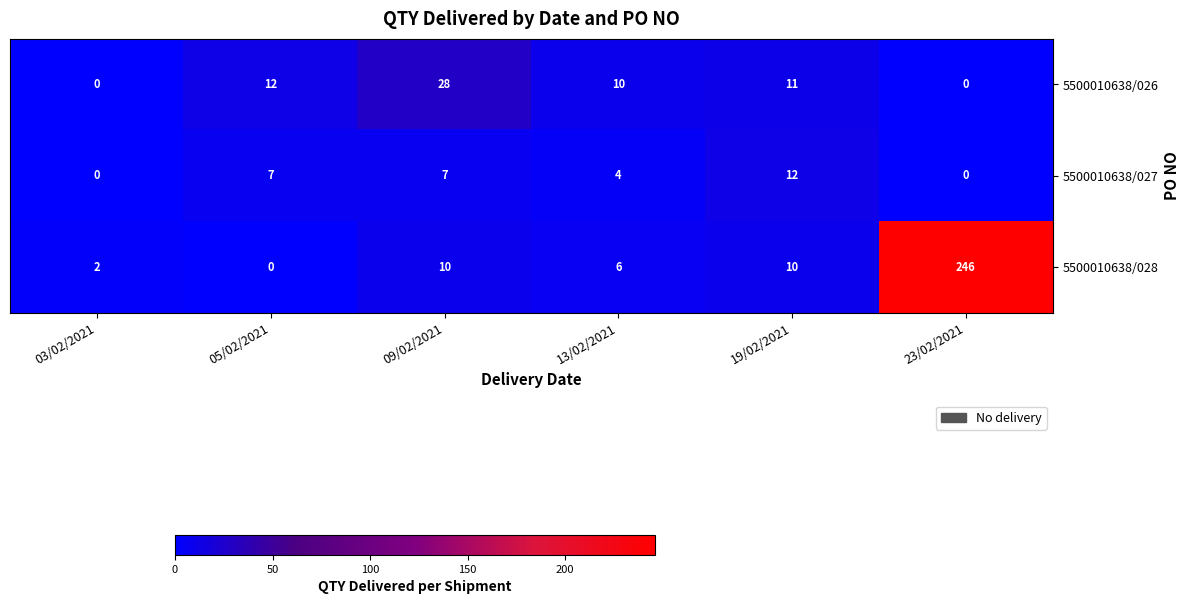

The 5500010638/027 series shows 12 at 19/02/2021. True or false?

True